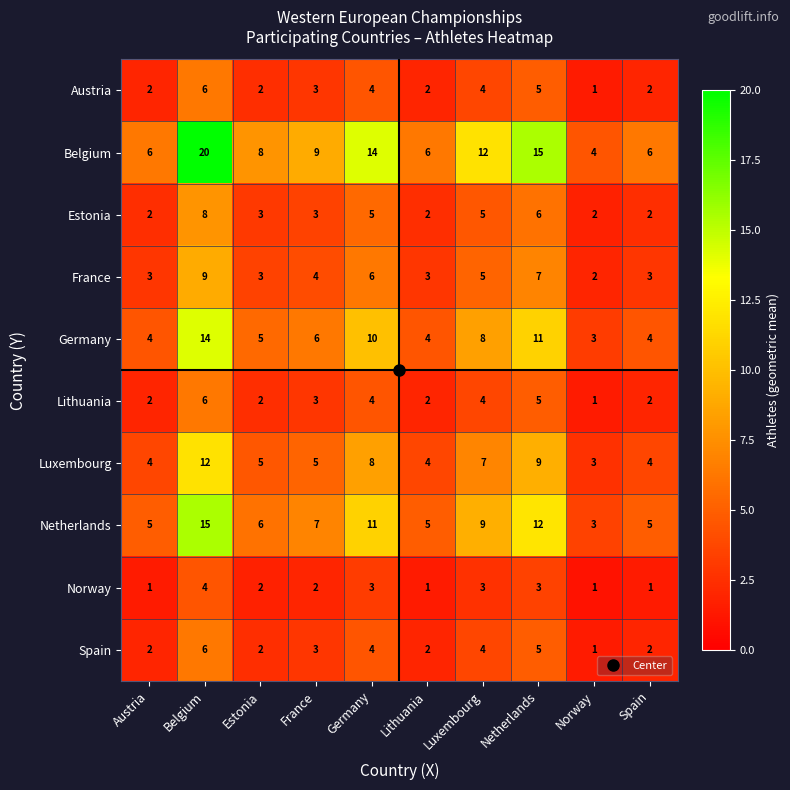

What is the sum of the France values at France and Luxembourg?

9